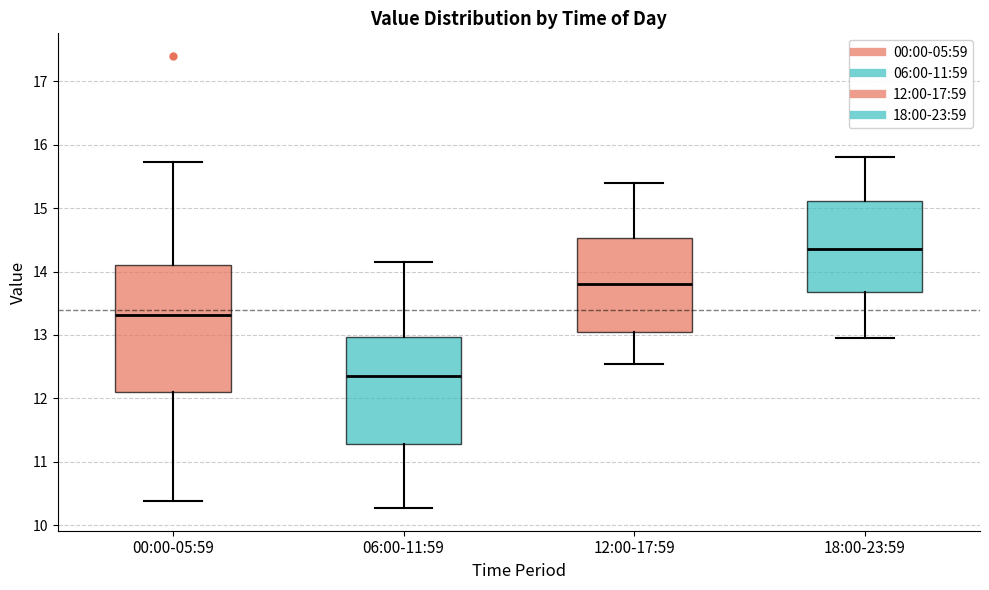

Reading left to right, transcribe this box plot: for each box, give where its median line is, the range the box spans, and where its two whiskers end, as read against the y-axis. The values are not printed on the chart, so give them approximately, as read against the axis.

00:00-05:59: median 13.3, box 12.1 to 14.1, whiskers 10.4 to 15.7
06:00-11:59: median 12.4, box 11.3 to 13.0, whiskers 10.3 to 14.2
12:00-17:59: median 13.8, box 13.1 to 14.5, whiskers 12.6 to 15.4
18:00-23:59: median 14.4, box 13.7 to 15.1, whiskers 13.0 to 15.8